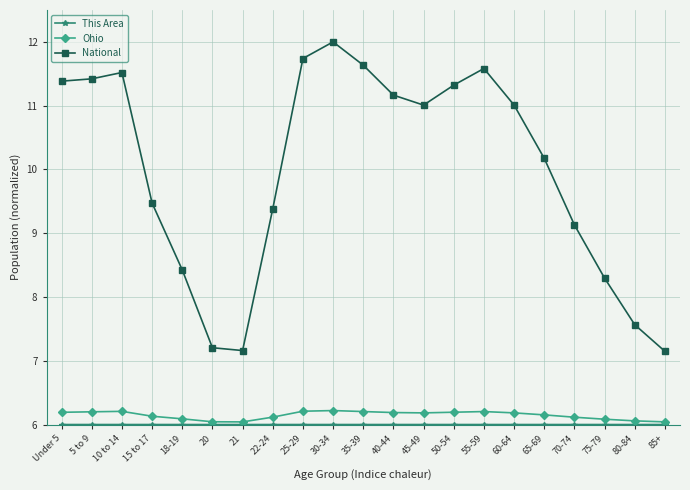

How many values in the National series exceed 11?

11